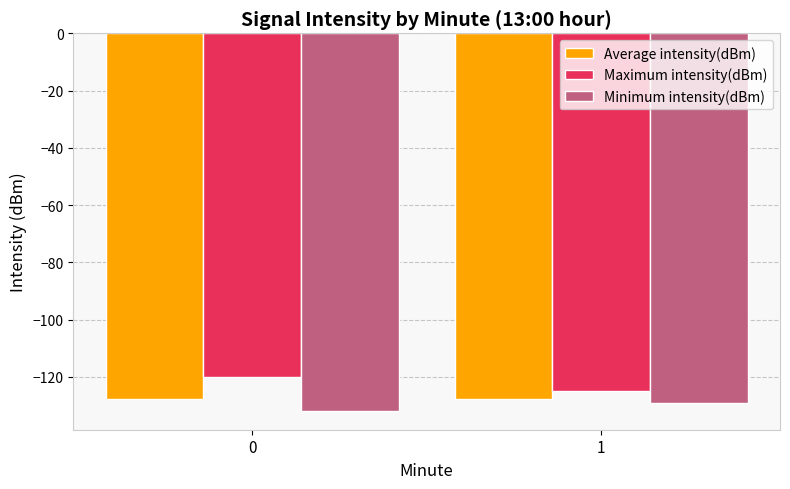

Are the bars grouped side by side (vs. stacked)?

Yes